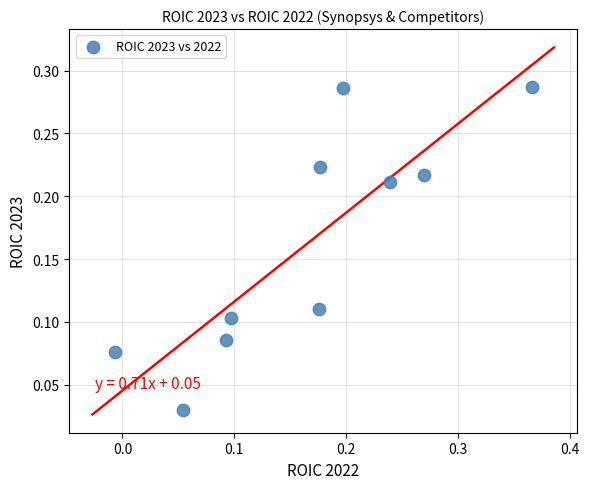

What is the range of X values (max minus min)?

0.4